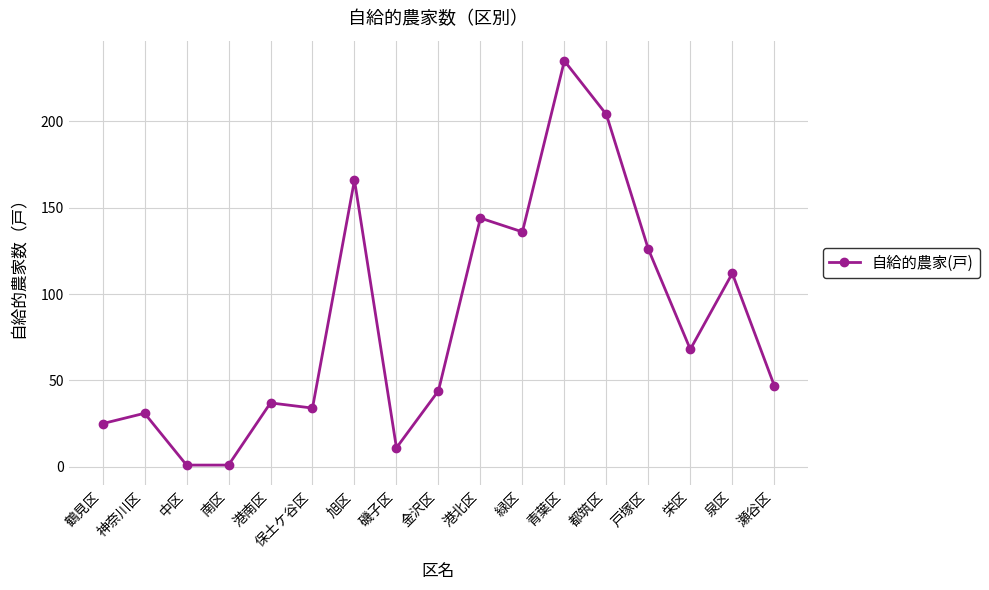

Approximately how many times larger is the value at 鶴見区 compared to 緑区?

0.2